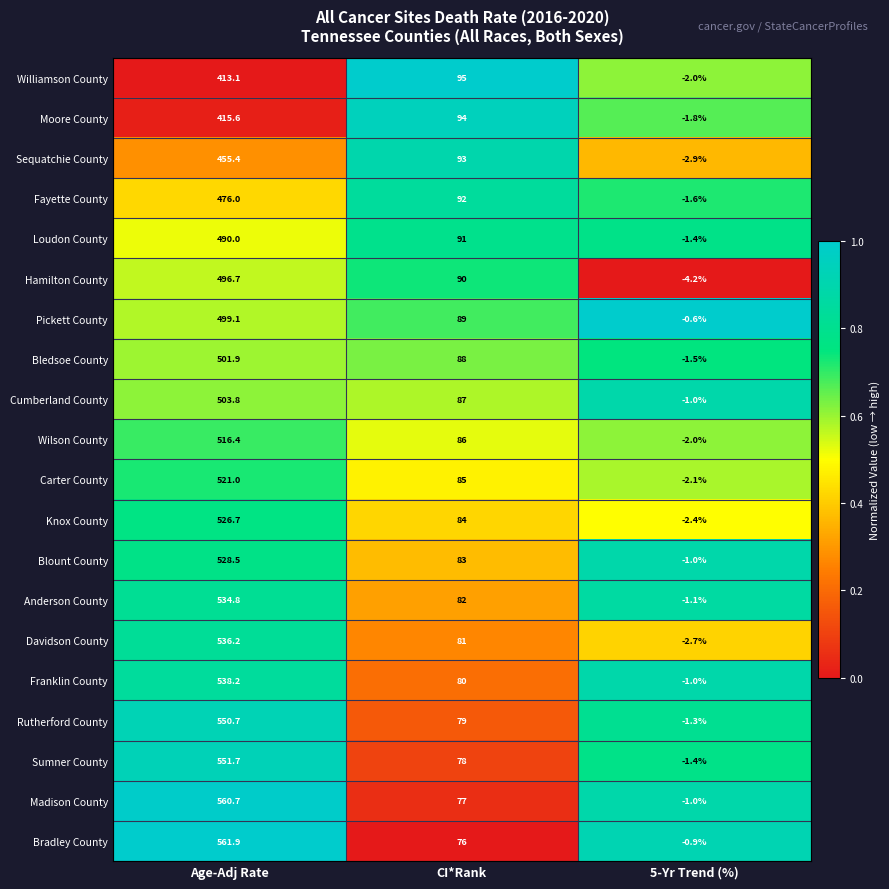

What is the greatest value displayed?

561.9